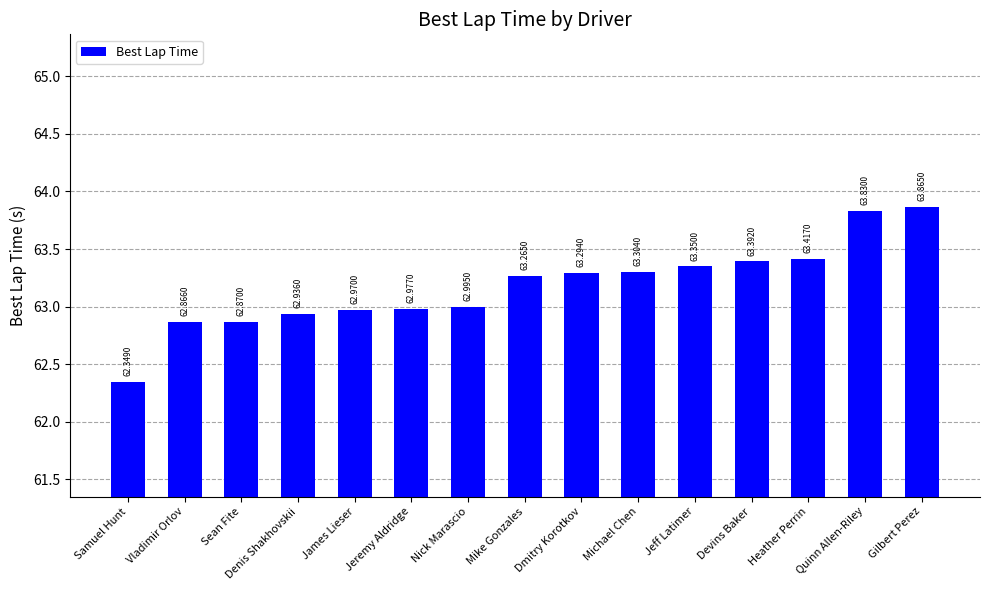

Between Heather Perrin and Devins Baker, which is larger?

Heather Perrin